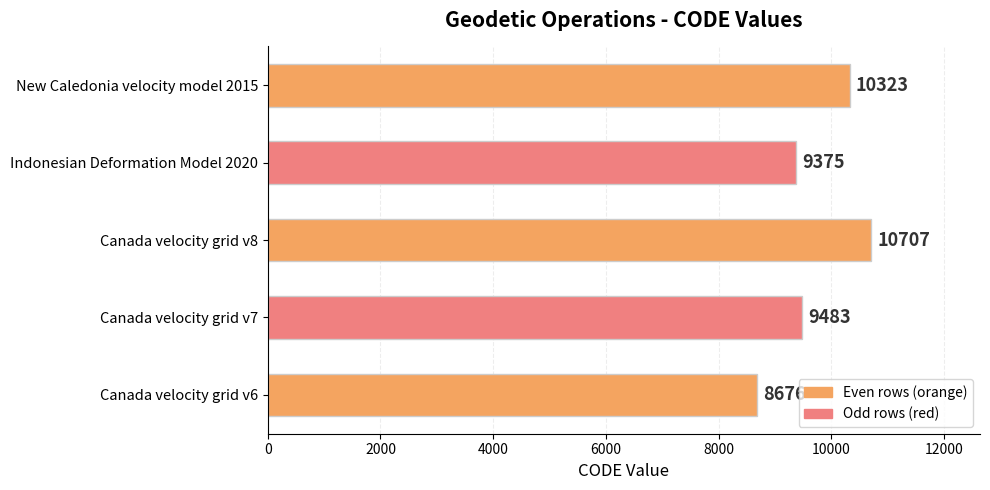

Which has a higher value, Canada velocity grid v6 or New Caledonia velocity model 2015?

New Caledonia velocity model 2015